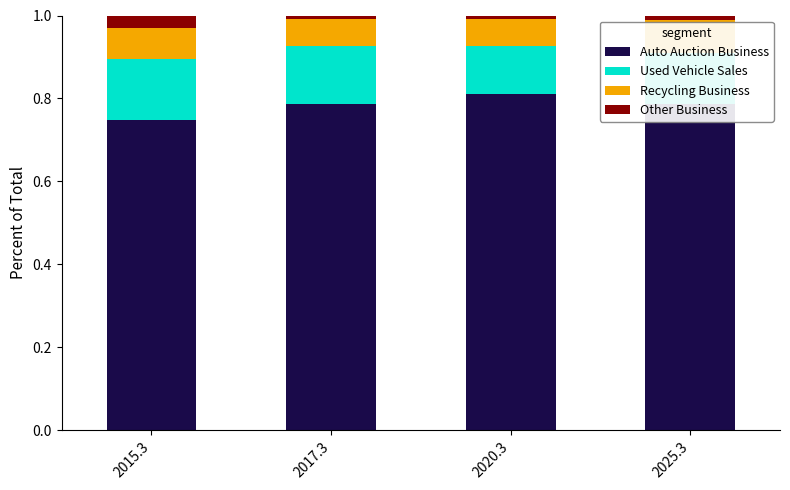

Where is Auto Auction Business nearest to the value 0?

2015.3